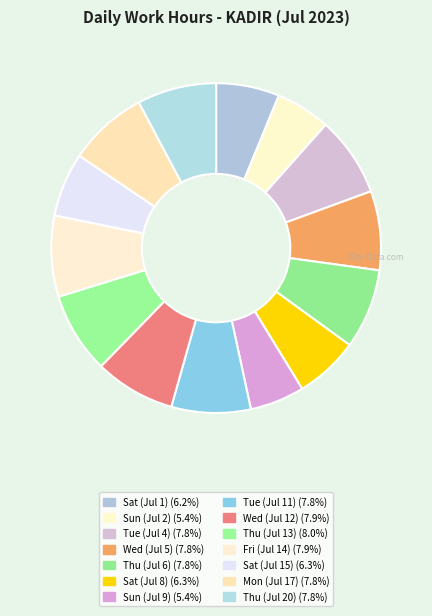

How many segments does this pie chart have?

14